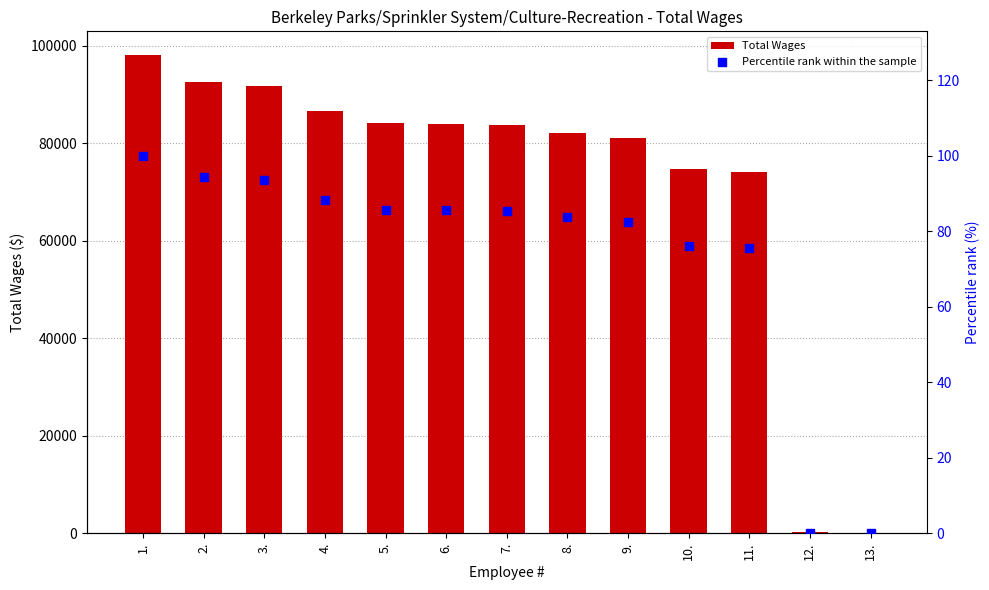

What are all the series names shown in the legend?

Total Wages, Percentile rank within the sample